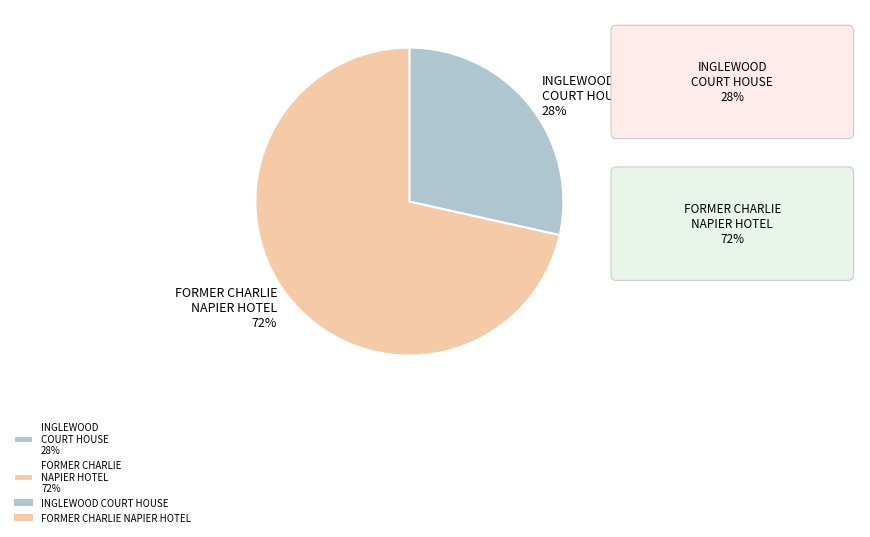

To the nearest percent, what percentage of the pie is INGLEWOOD COURT HOUSE?

28%